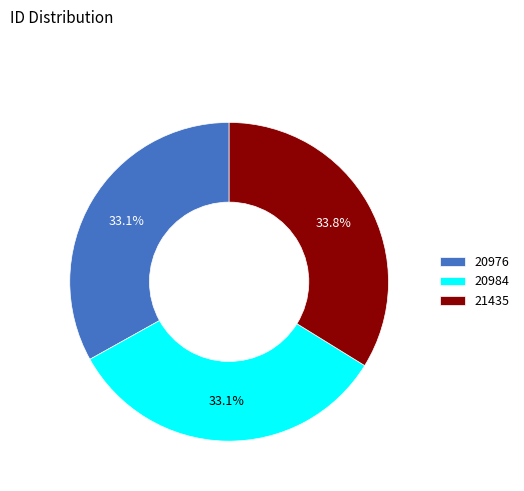

The 20984 slice represents 33% of the pie. True or false?

True